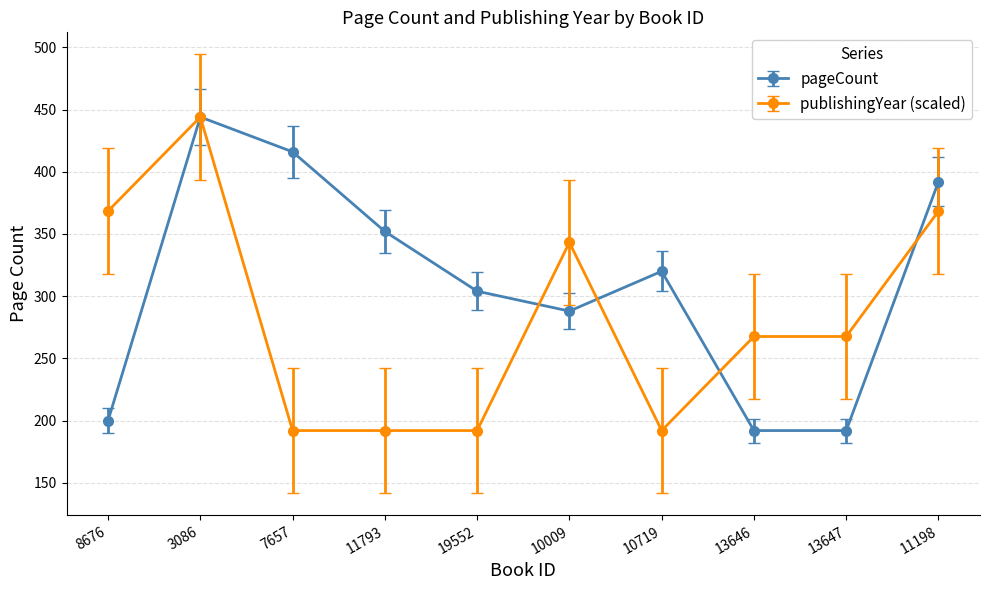

At which category is the sum across all series the highest?

3086